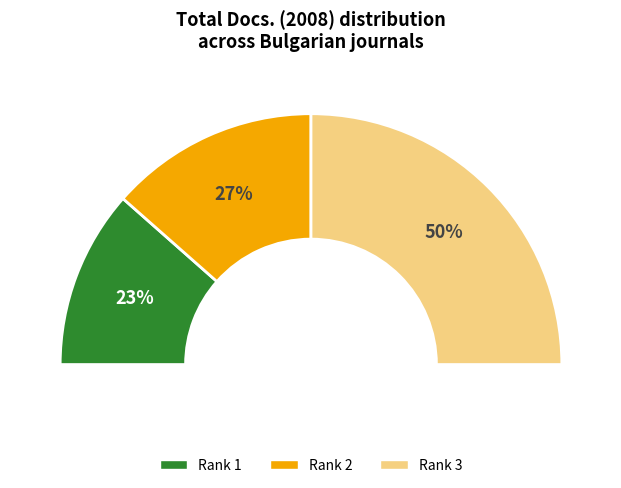

How many segments does this pie chart have?

3